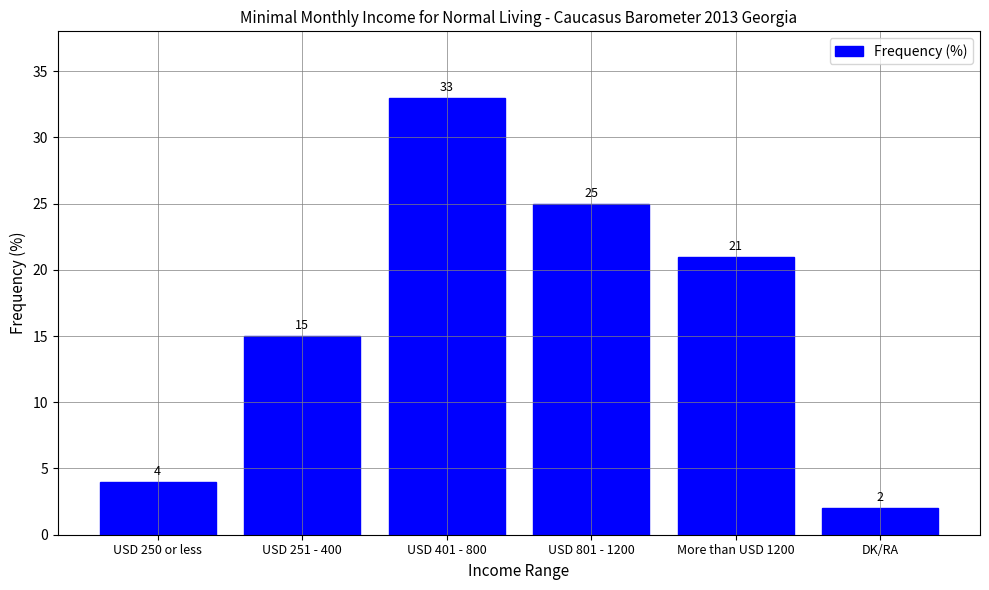

List the labels in order of value, smallest first.

DK/RA, USD 250 or less, USD 251 - 400, More than USD 1200, USD 801 - 1200, USD 401 - 800